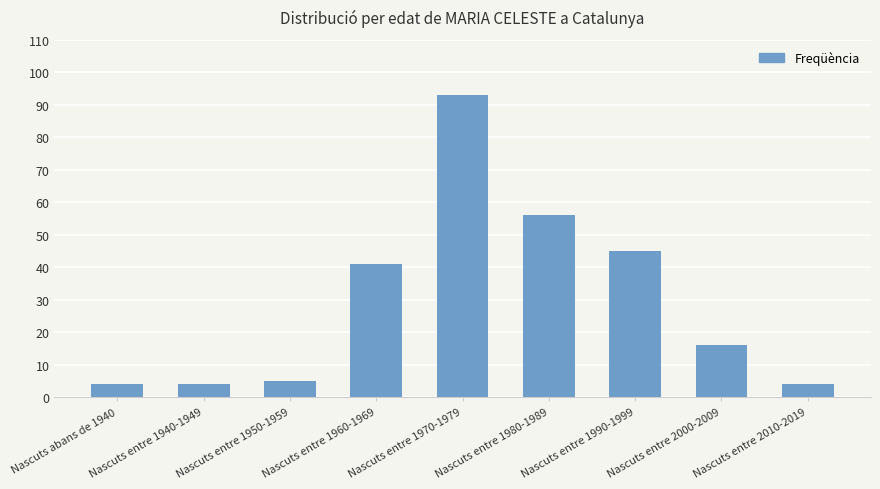

Reading left to right, list all the values displayed in this chart.

4	4	5	41	93	56	45	16	4